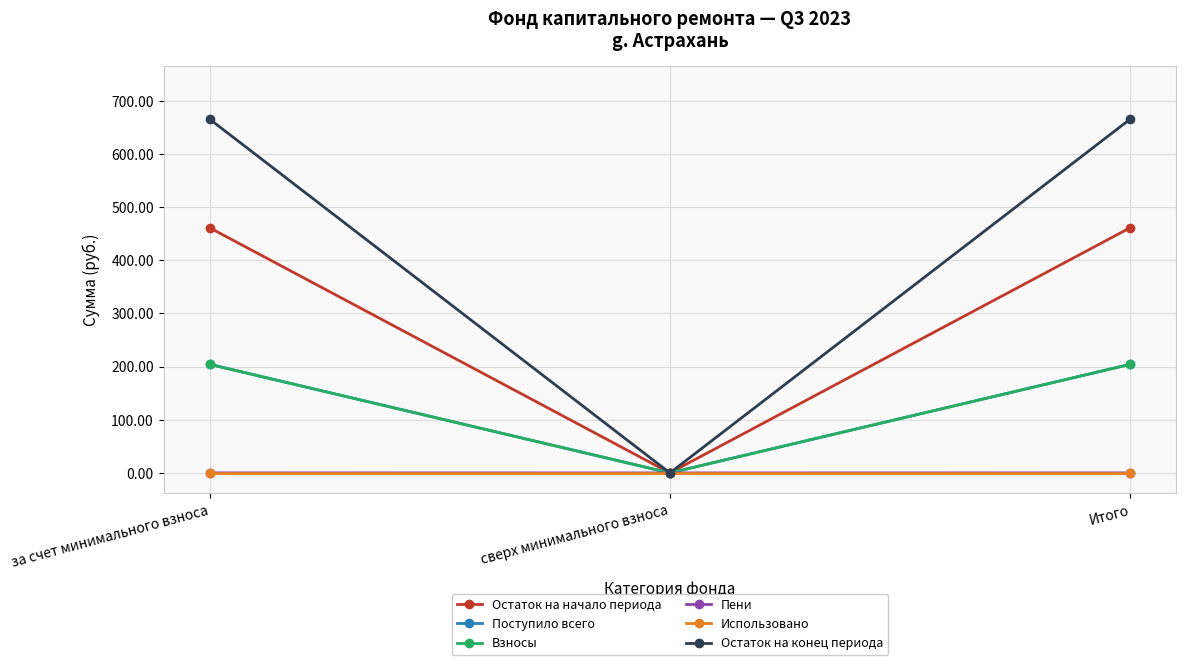

Does the chart have visible grid lines?

Yes